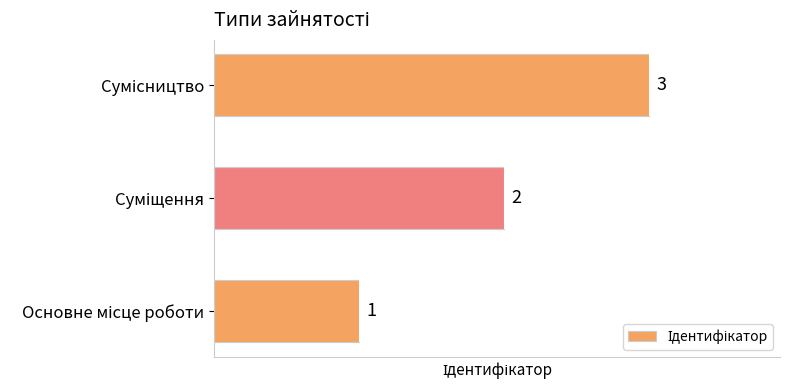

What is the sum of all values?

6